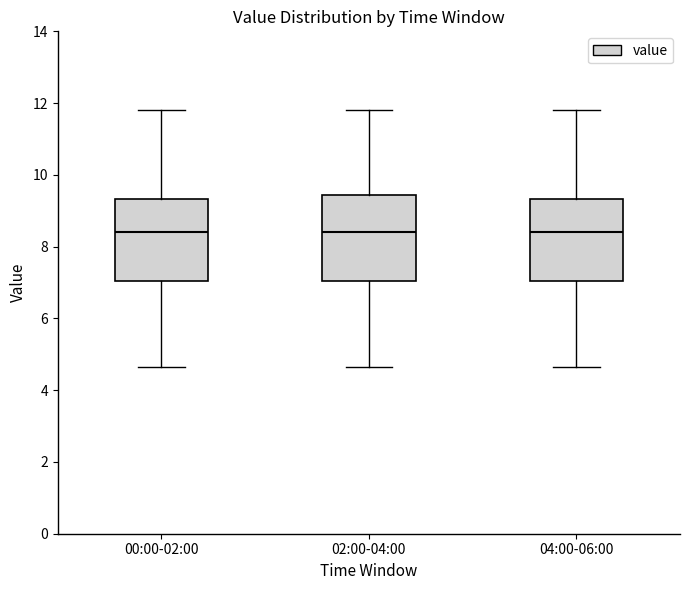

Reading left to right, read every box against the y-axis: the position of its median line, the range the box covers, and the ends of its whiskers. The values are not printed on the chart, so give them approximately, as read against the axis.

00:00-02:00: median 8.4, box 7.0 to 9.4, whiskers 4.6 to 11.8
02:00-04:00: median 8.4, box 7.0 to 9.4, whiskers 4.6 to 11.8
04:00-06:00: median 8.4, box 7.0 to 9.4, whiskers 4.6 to 11.8